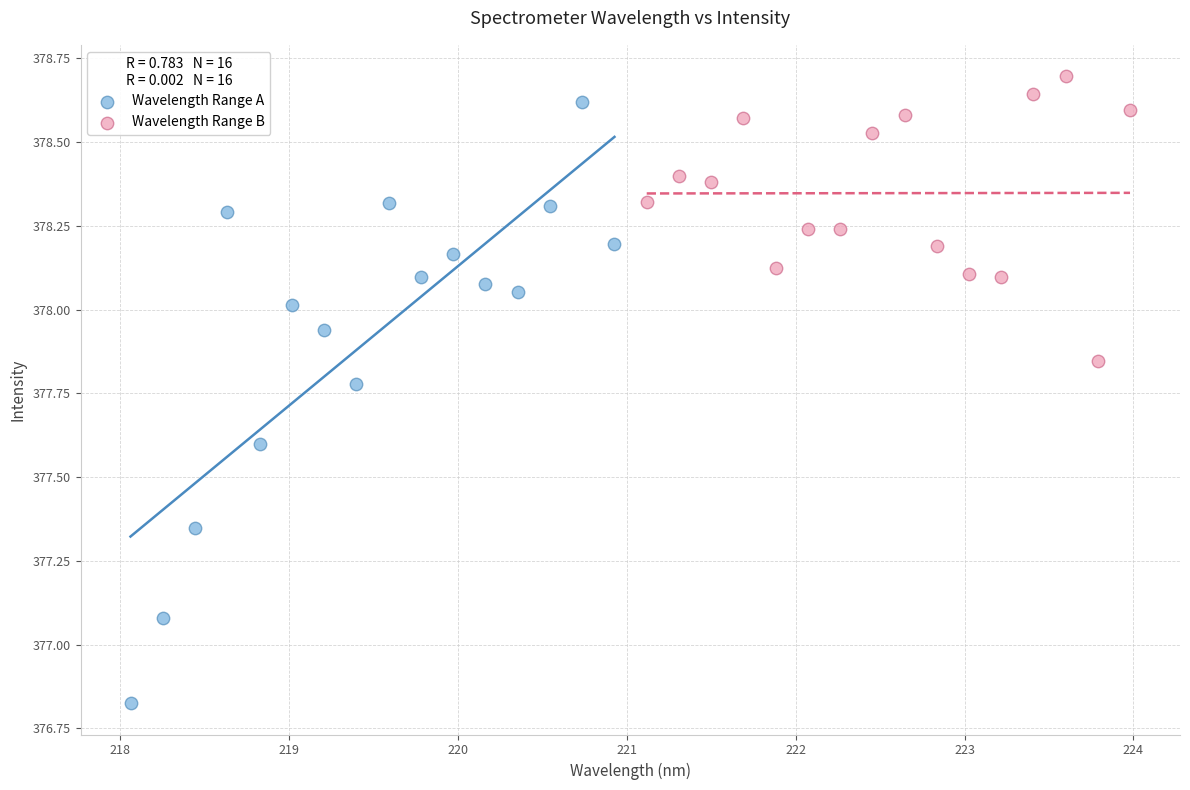

Which series reaches the minimum Y coordinate?

Wavelength Range A